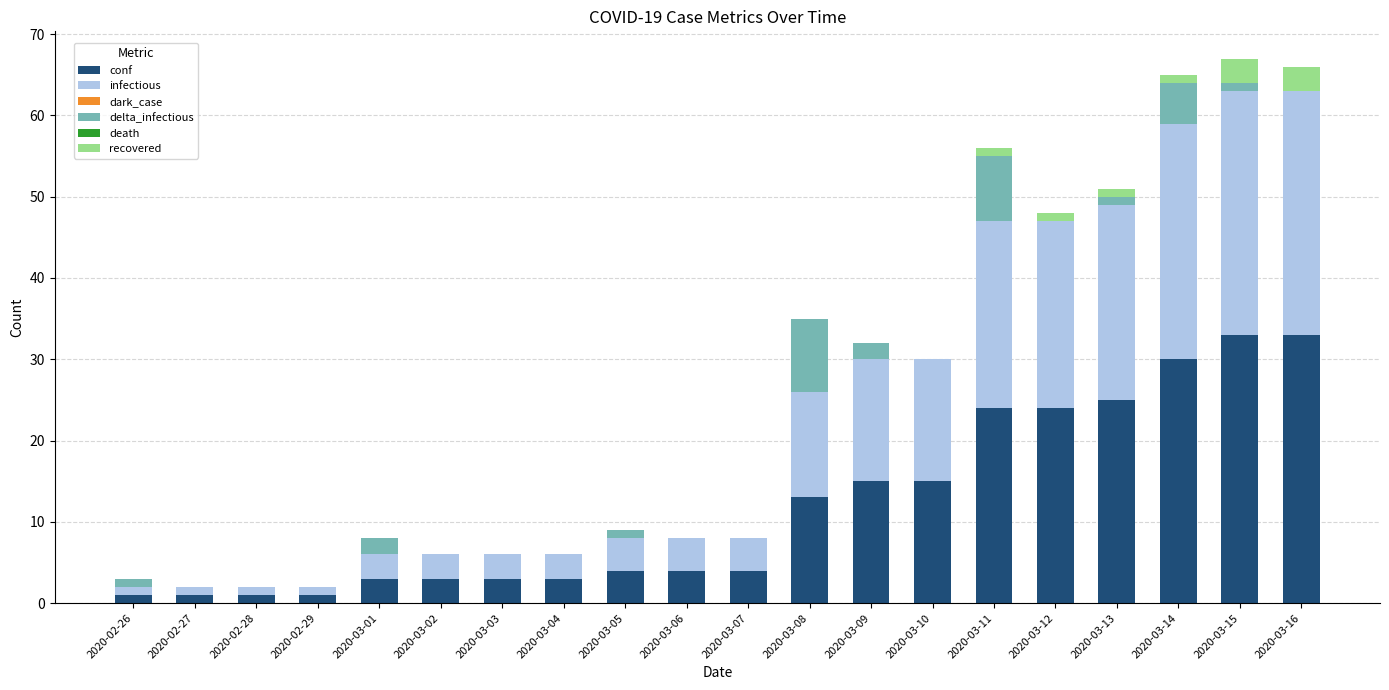

What is the maximum value for conf?

33